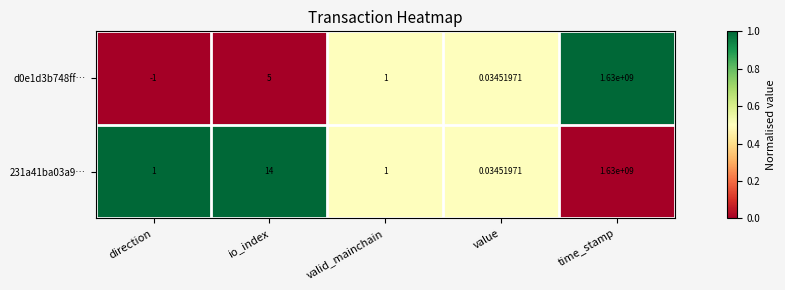

Which label corresponds to the smallest value in the chart?

direction